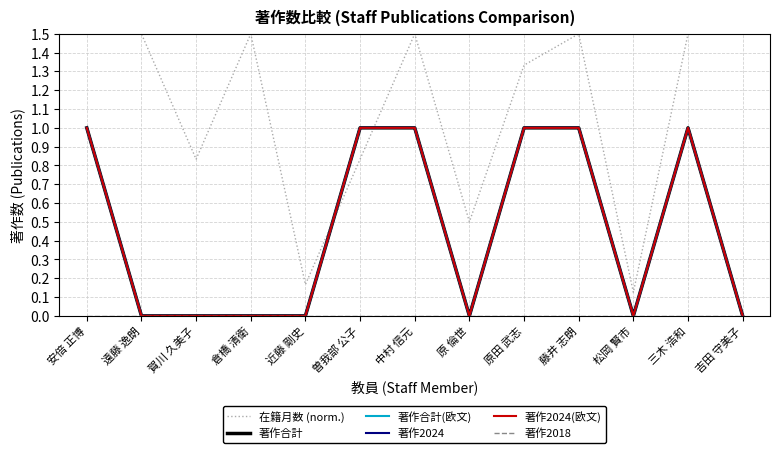

The 在籍月数 (norm.) series shows 1.5 at 倉橋 清衛. True or false?

True